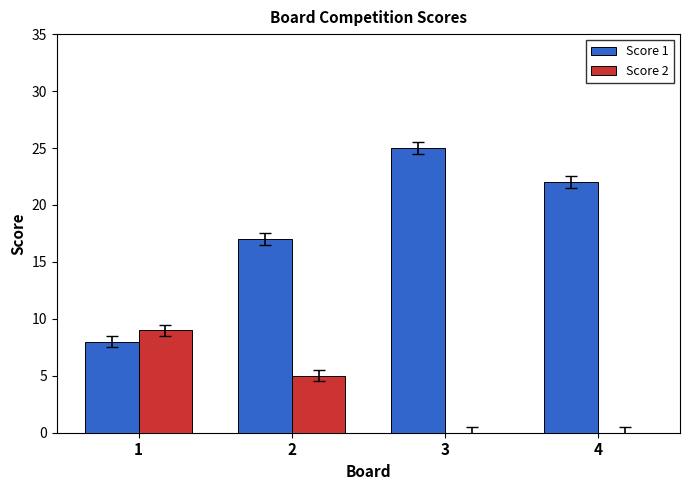

How many series are shown in this chart?

2